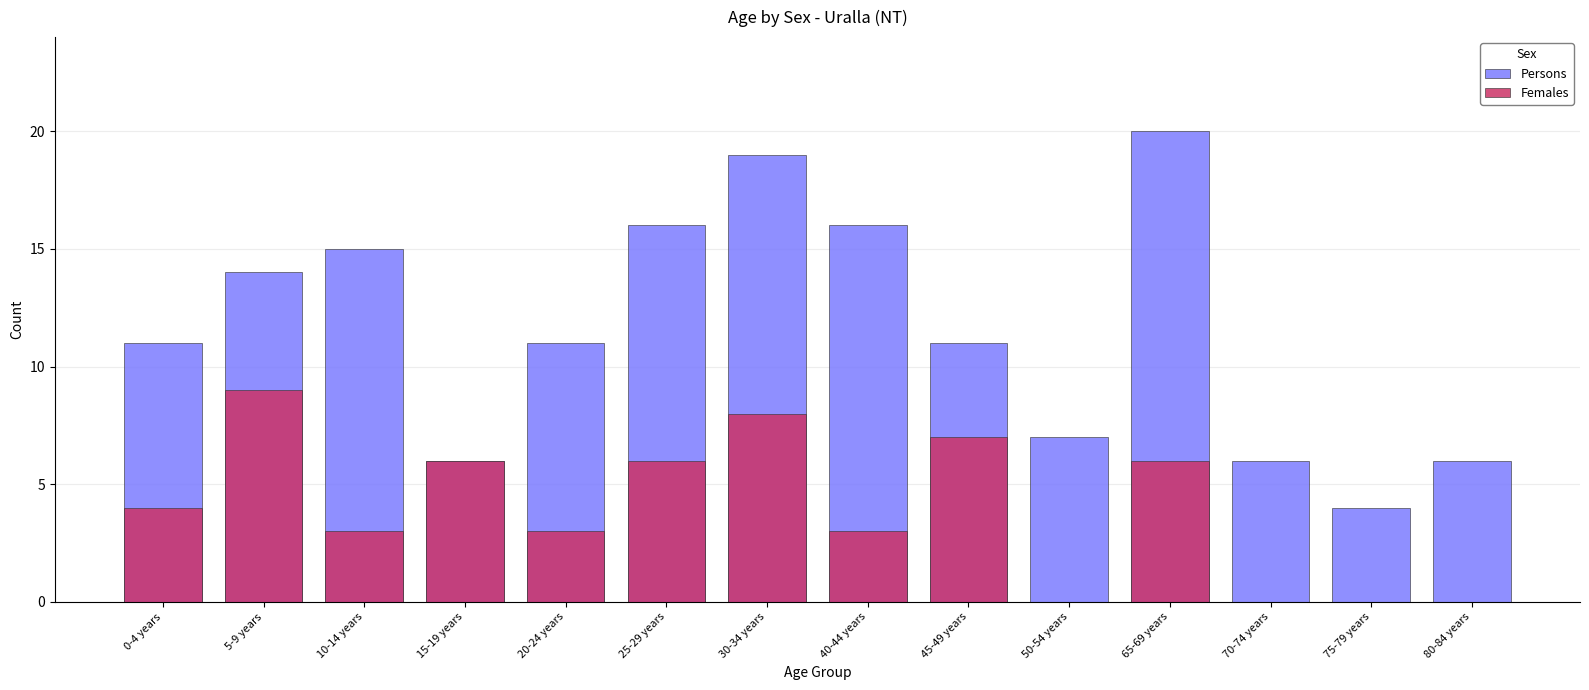

At which label does Persons first exceed 11?

5-9 years